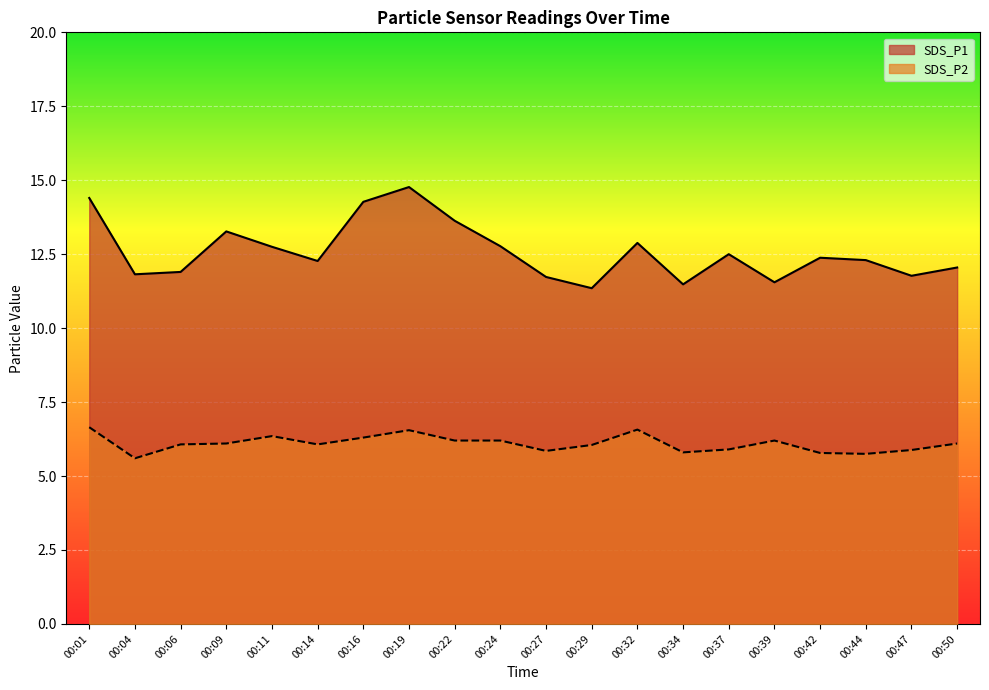

What is the spread (max minus min) of values at 00:22?

7.4